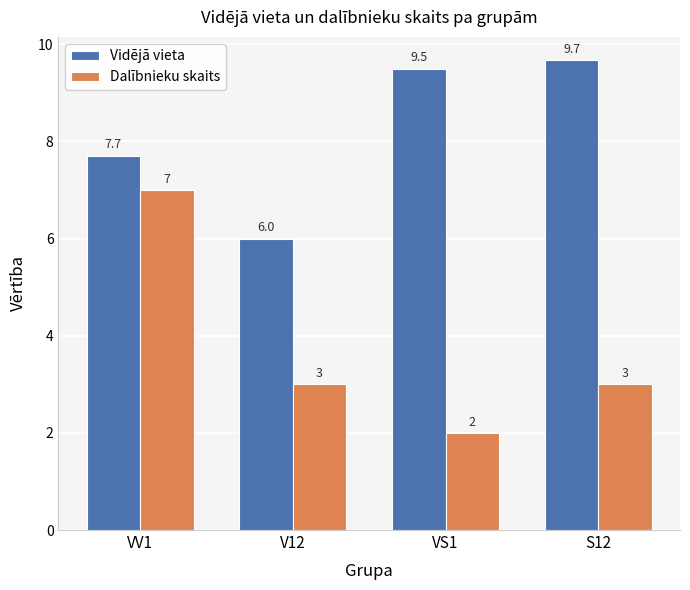

What is the difference between the Dalībnieku skaits values at VS1 and VV1?

5.0